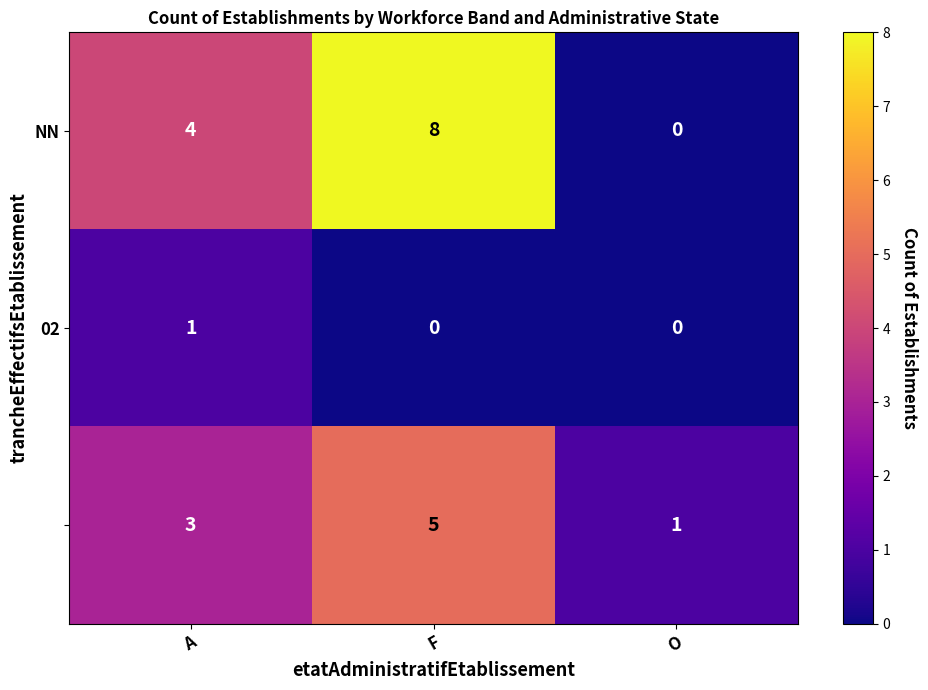

What is the difference between the highest and lowest values at A?

3